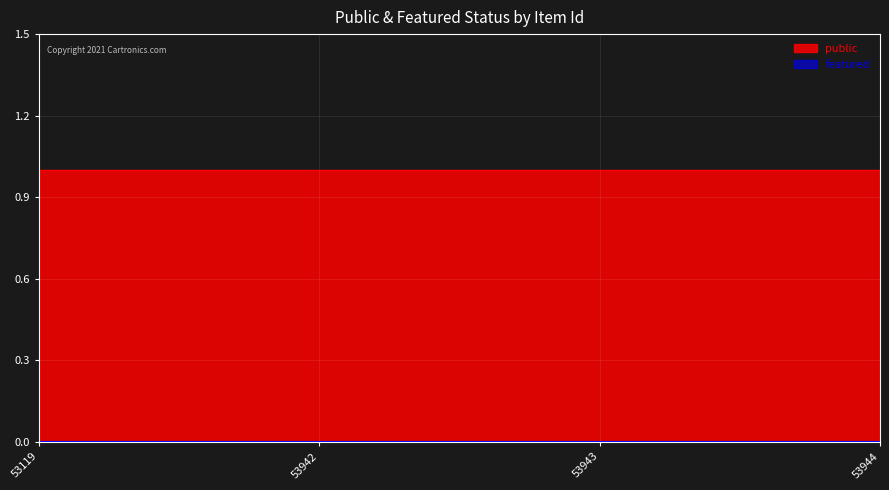

What are all the series names shown in the legend?

public, featured